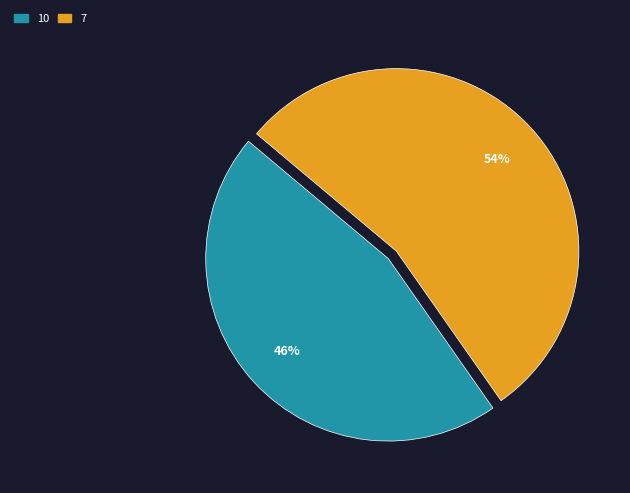

Count the number of slices in the pie.

2